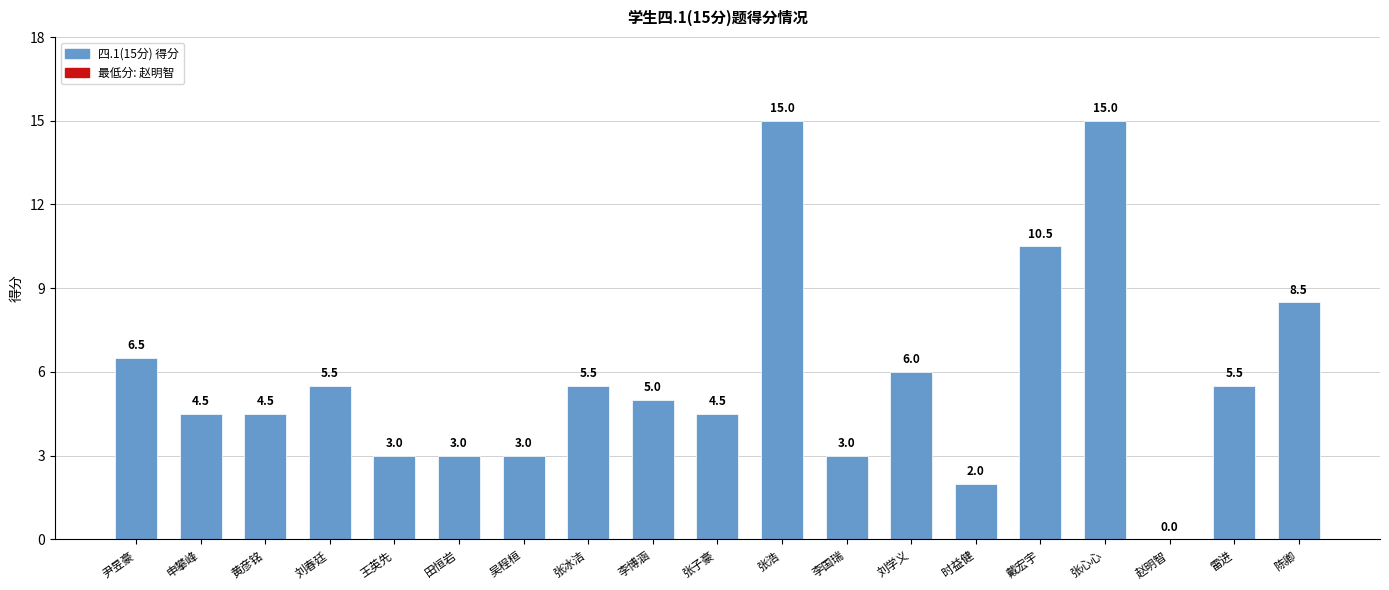

Between 田恒岩 and 李博涵, which is larger?

李博涵